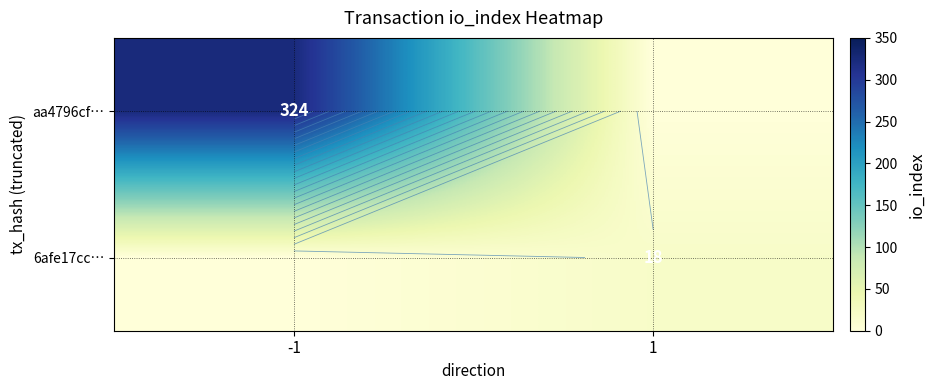

Rank the series by their average value, from highest to lowest.

aa4796cf…, 6afe17cc…